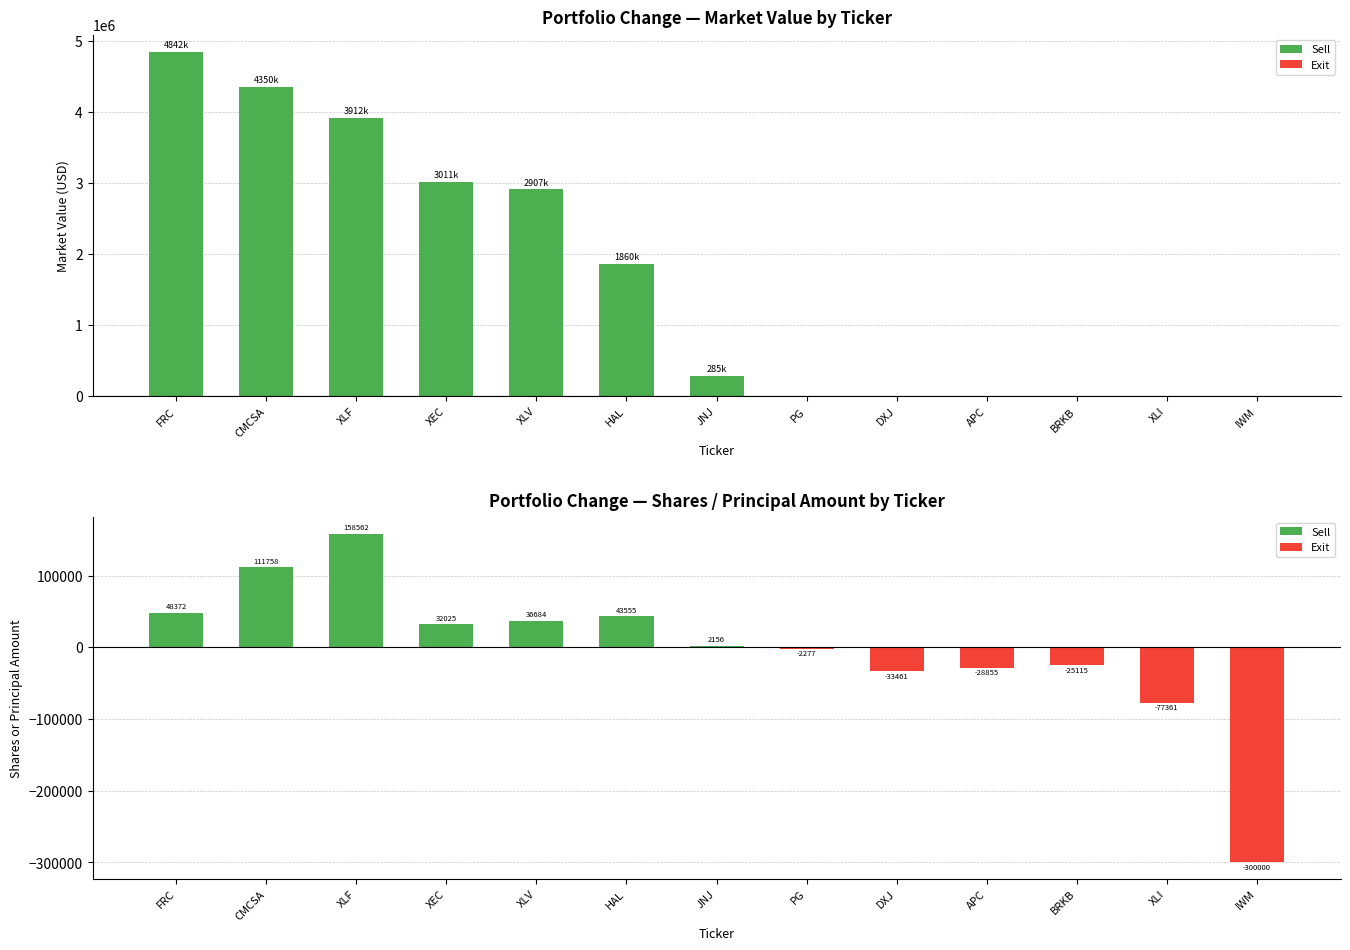

What is the greatest value displayed?

4842000